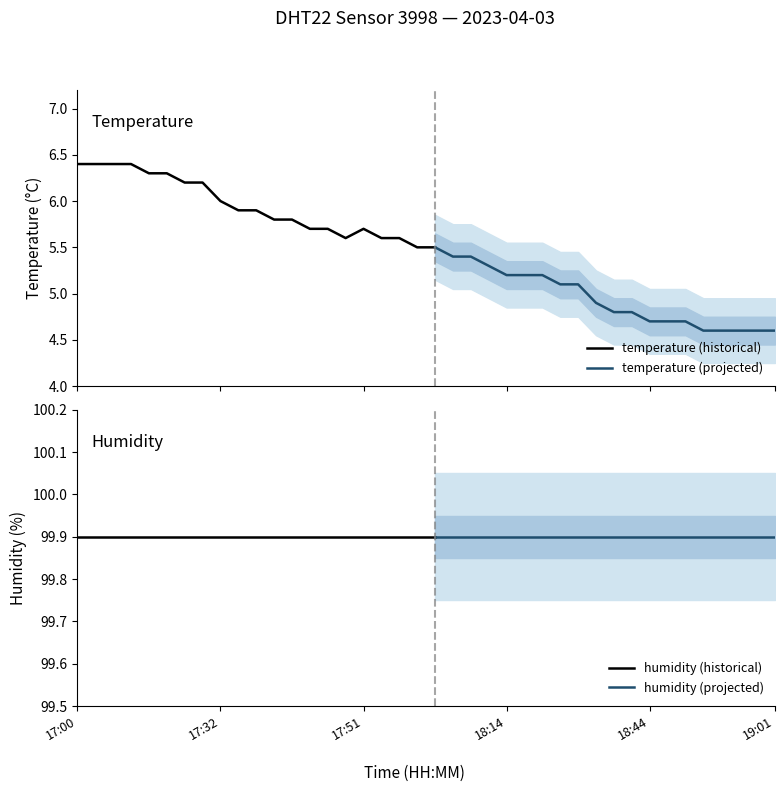

What is the approximate value of humidity at 18:51?

99.9